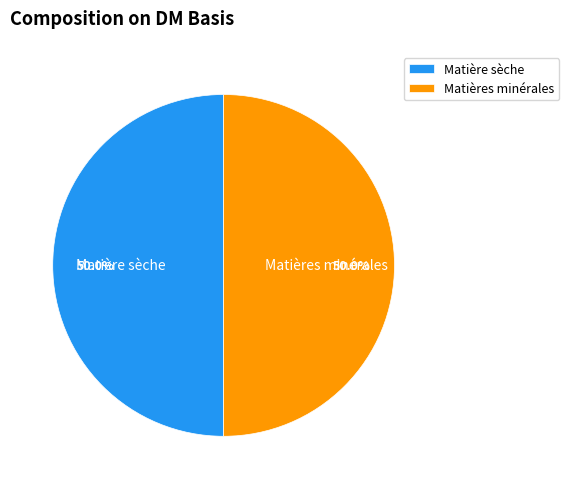

How many segments does this pie chart have?

2